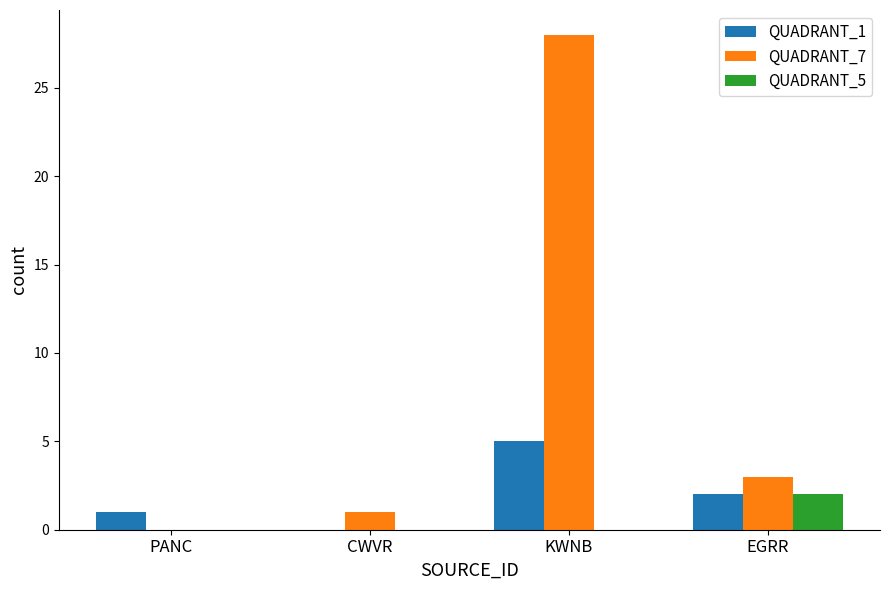

True or false: QUADRANT_1 has a value of 3 at KWNB.

False